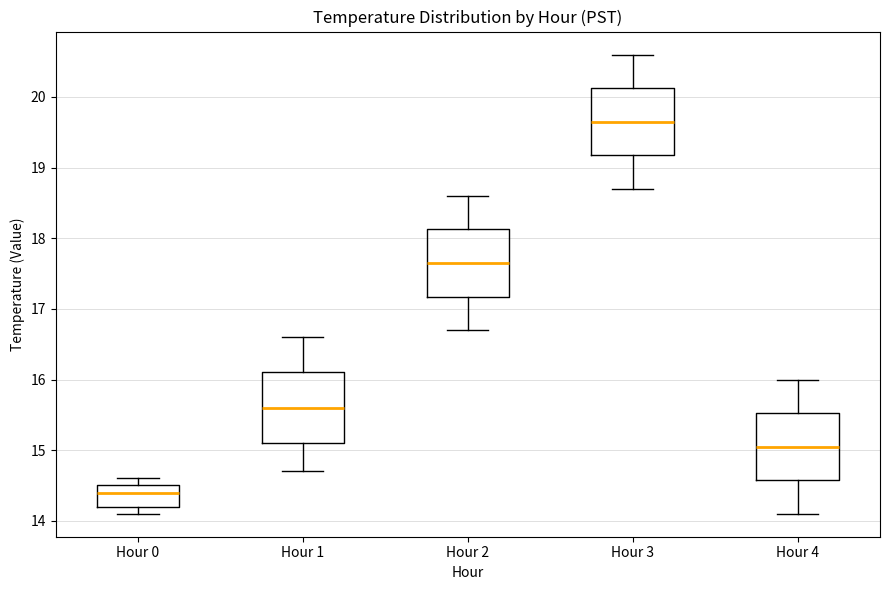

Reading left to right, transcribe this box plot: for each box, give where its median line is, the range the box spans, and where its two whiskers end, as read against the y-axis. The values are not printed on the chart, so give them approximately, as read against the axis.

Hour 0: median 14.4, box 14.2 to 14.5, whiskers 14.1 to 14.6
Hour 1: median 15.6, box 15.1 to 16.1, whiskers 14.7 to 16.6
Hour 2: median 17.7, box 17.2 to 18.1, whiskers 16.7 to 18.6
Hour 3: median 19.7, box 19.2 to 20.1, whiskers 18.7 to 20.6
Hour 4: median 15.1, box 14.6 to 15.5, whiskers 14.1 to 16.0